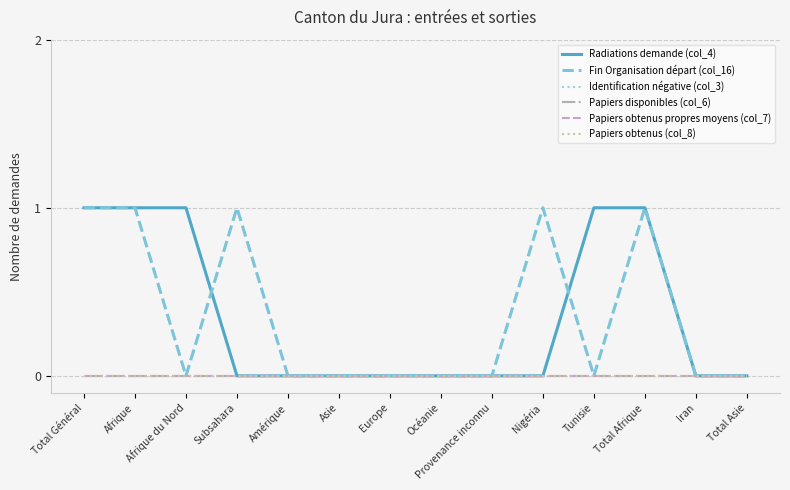

Between Amérique and Provenance inconnu, which series saw the biggest shift?

Radiations demande (col_4)